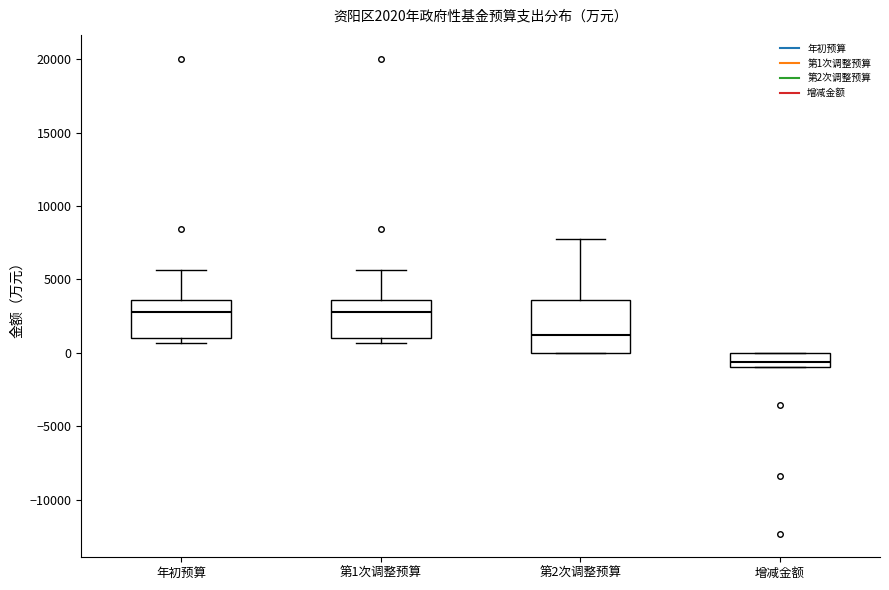

Comparing the boxes themselves (not the whiskers), which one is the tallest?

第2次调整预算